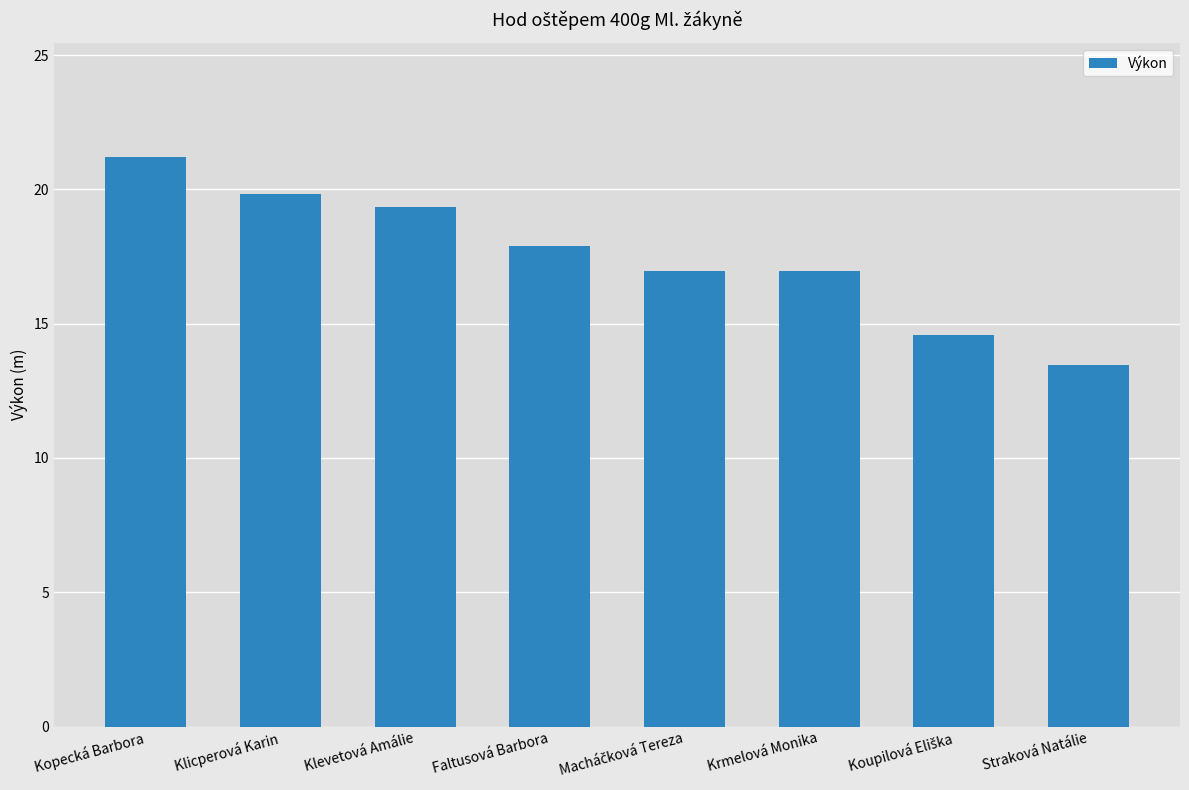

What is the value of the 6th bar from the left?

17.0